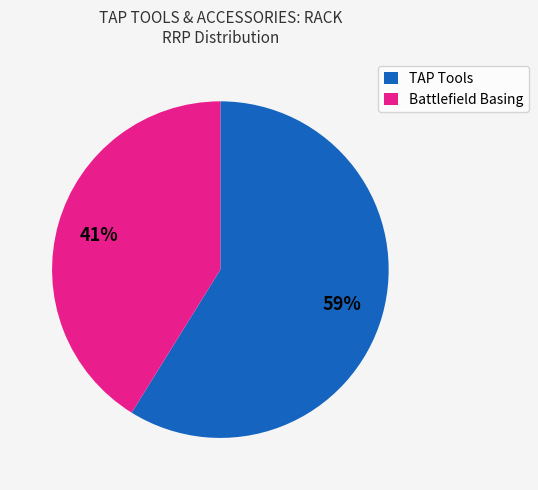

Is there any slice that represents more than half of the pie?

Yes